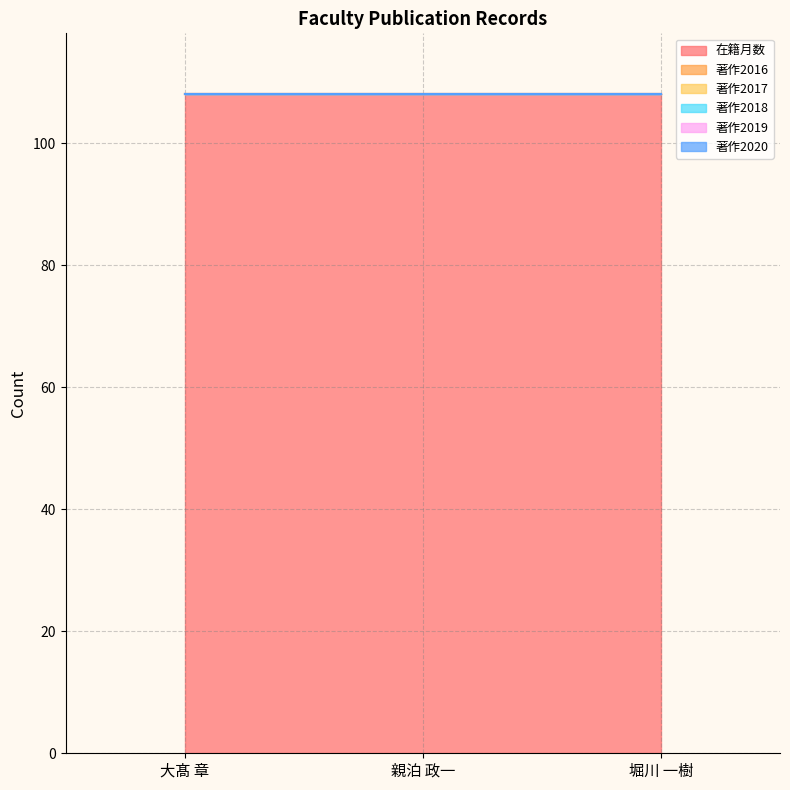

Count the number of data series in this chart.

6